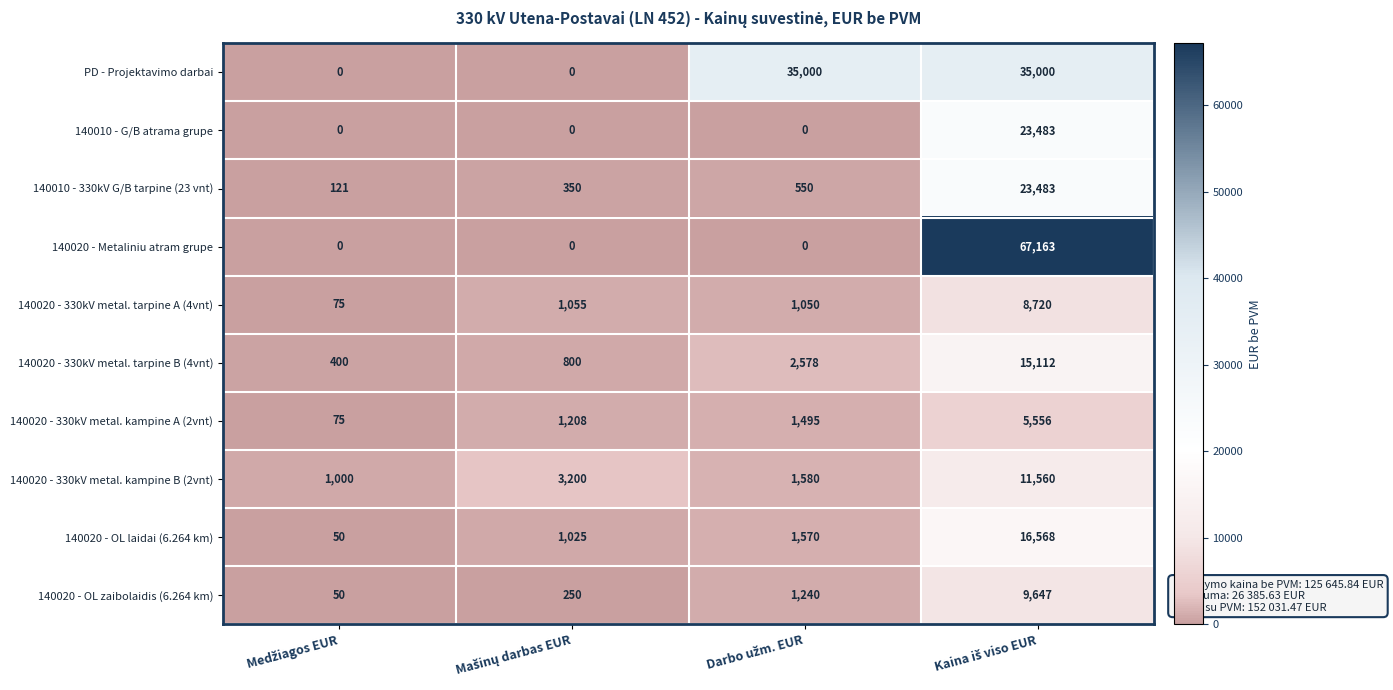

Which series has the largest range (max minus min)?

140020 - Metaliniu atram grupe